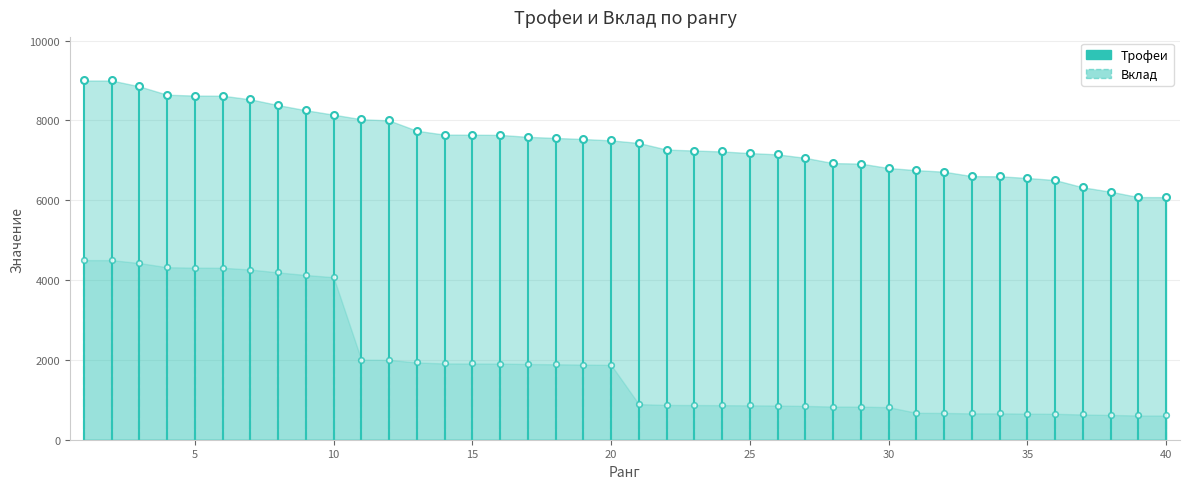

List the series in order of their overall mean, highest first.

Трофеи, Вклад